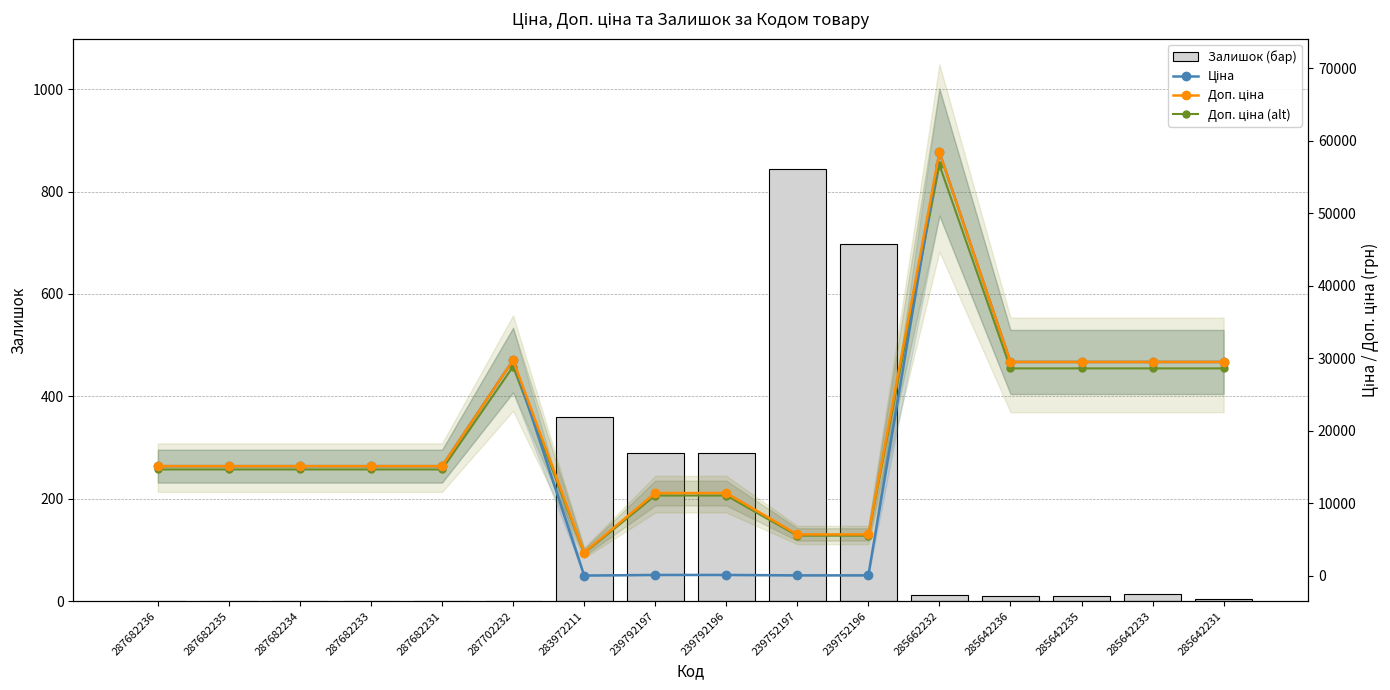

The Залишок (бар) series shows 438.7 at 287682231. True or false?

False